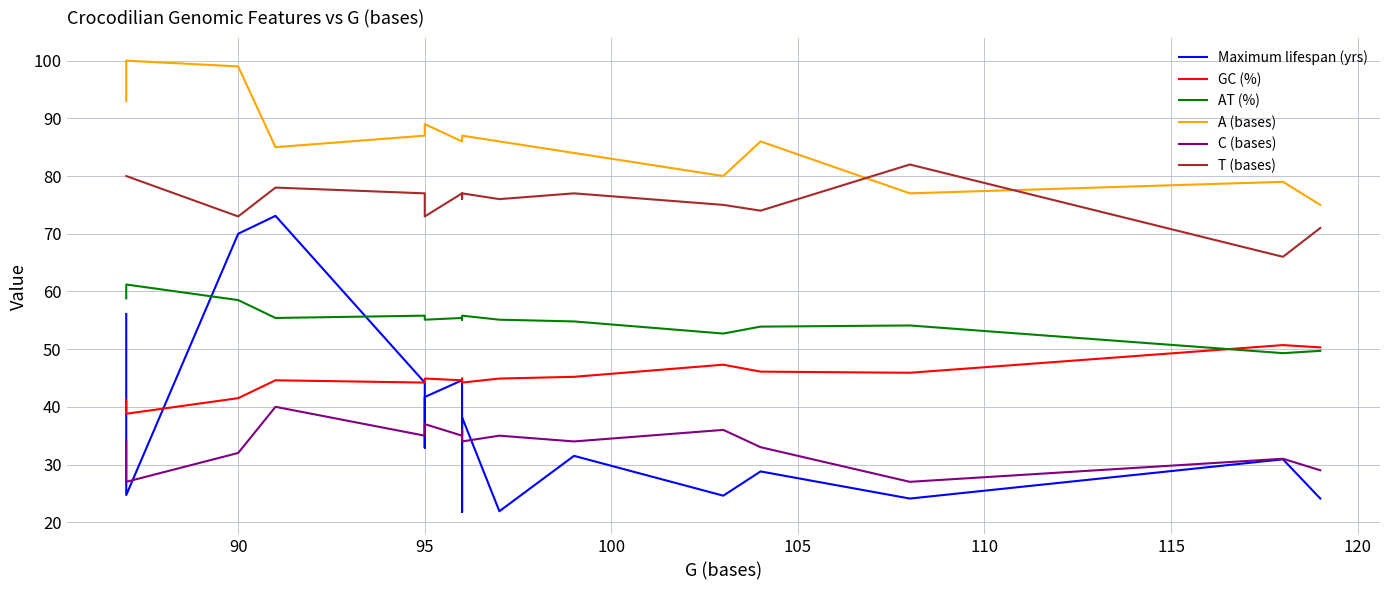

How many values in the Maximum lifespan (yrs) series are below 31?

9